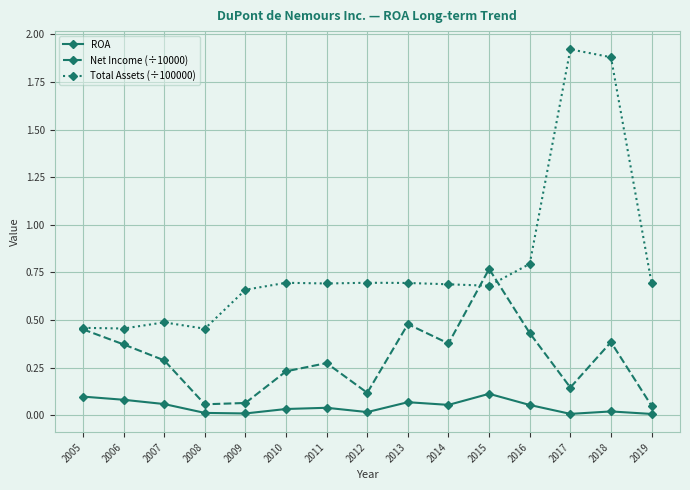

True or false: ROA and Net Income (÷10000) intersect in this chart.

False